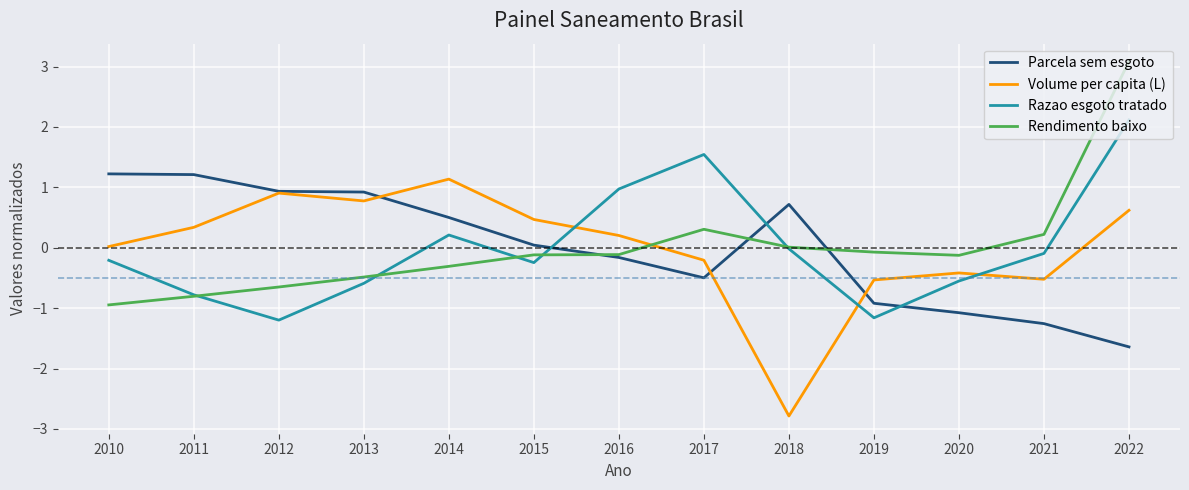

Which series ends up on top after the final intersection of Parcela sem esgoto and Razao esgoto tratado?

Razao esgoto tratado